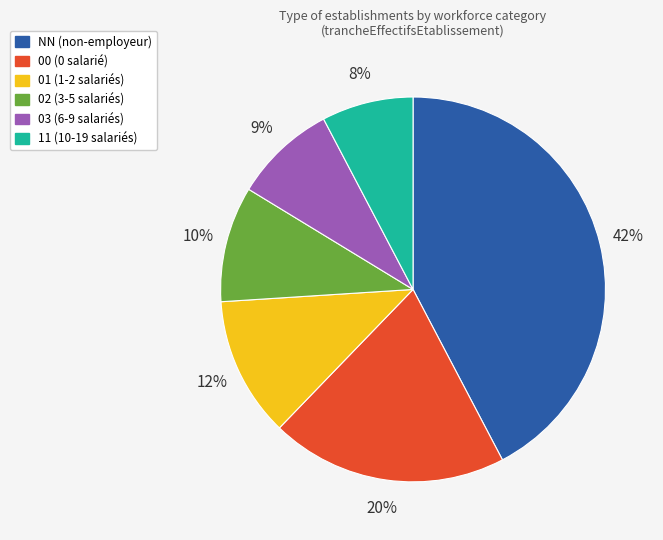

To the nearest percent, what is the combined percentage of 03 and 00?

29%